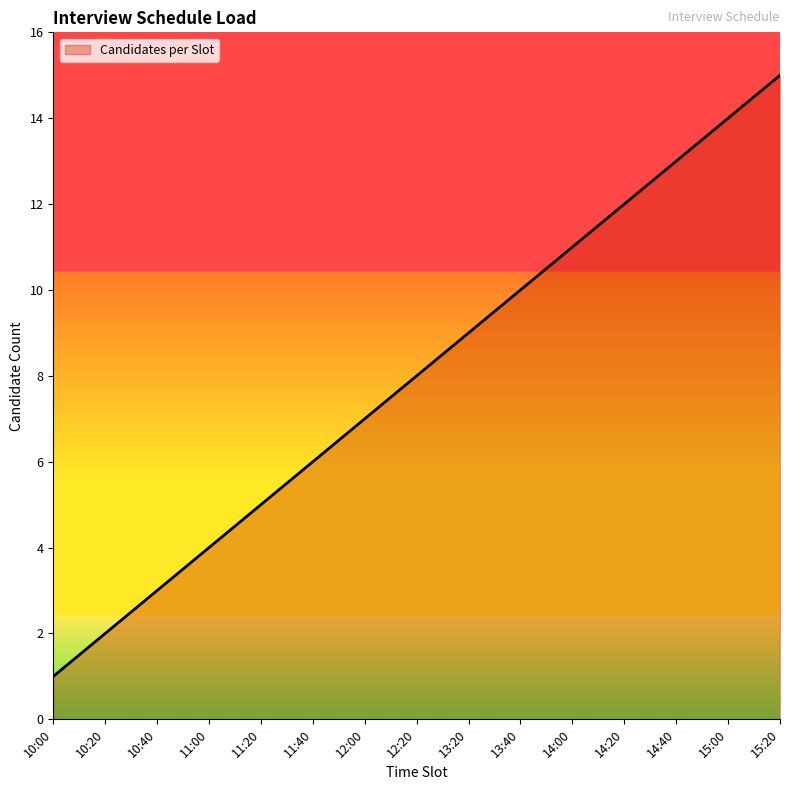

Which category has the highest value across all series?

15:20